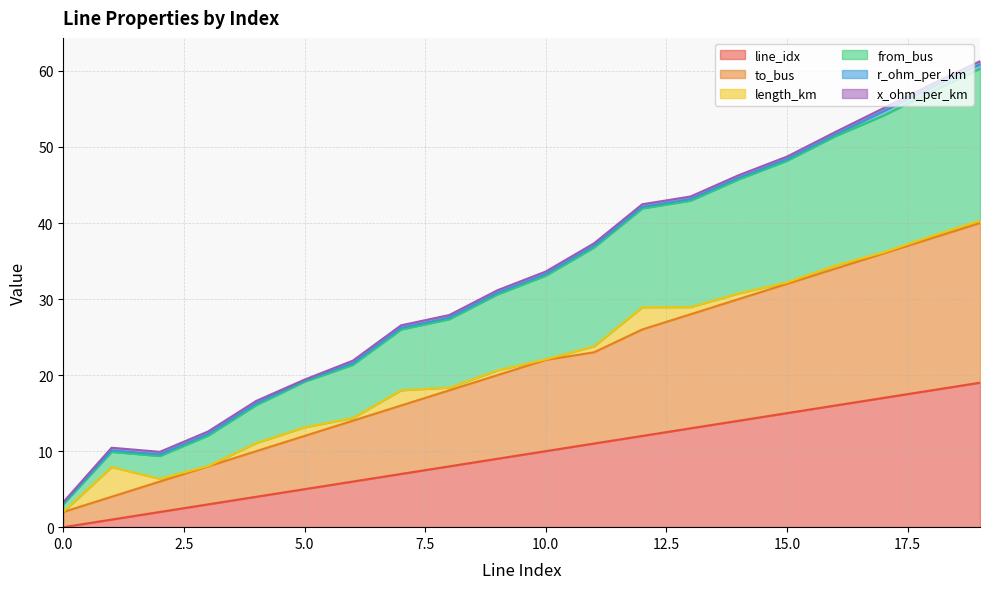

True or false: from_bus and line_idx intersect in this chart.

False